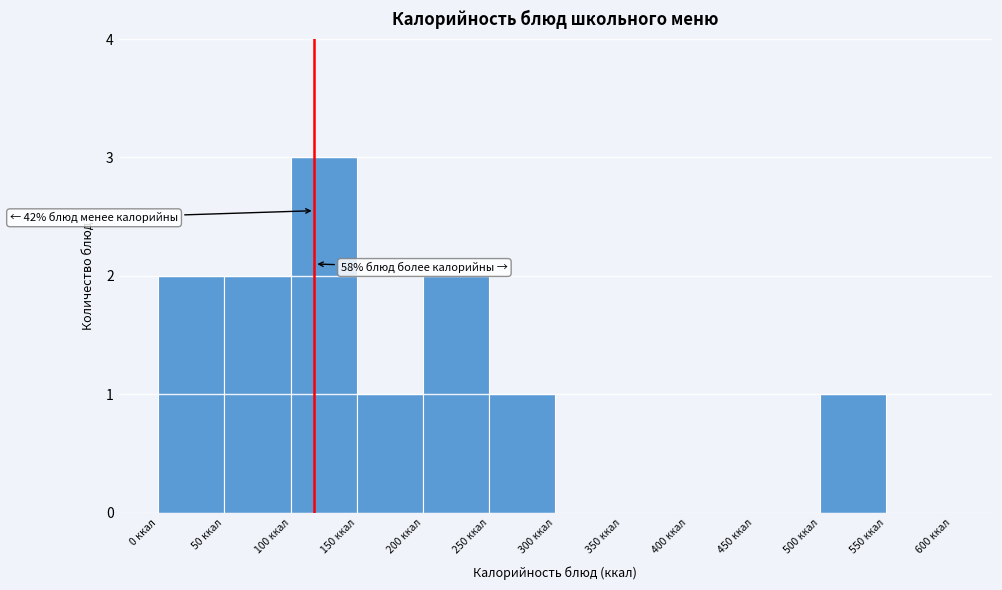

Over which range of the x-axis is the bar tallest?

100 to 150